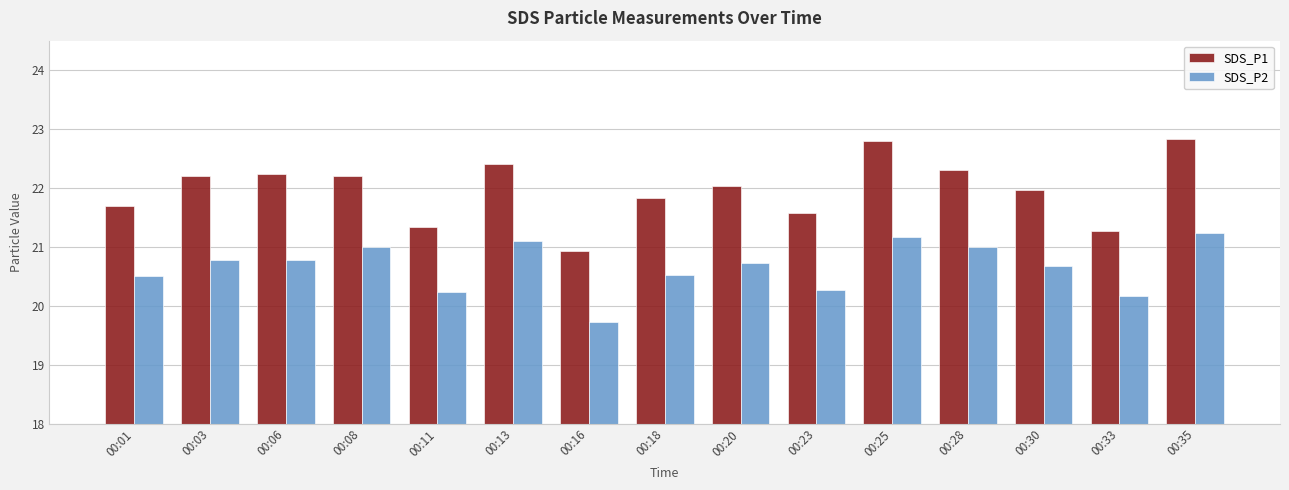

Are the bars grouped side by side (vs. stacked)?

Yes